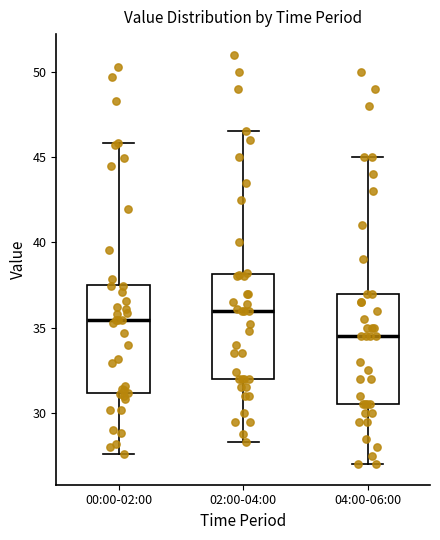

Which box has the highest median line?

02:00-04:00